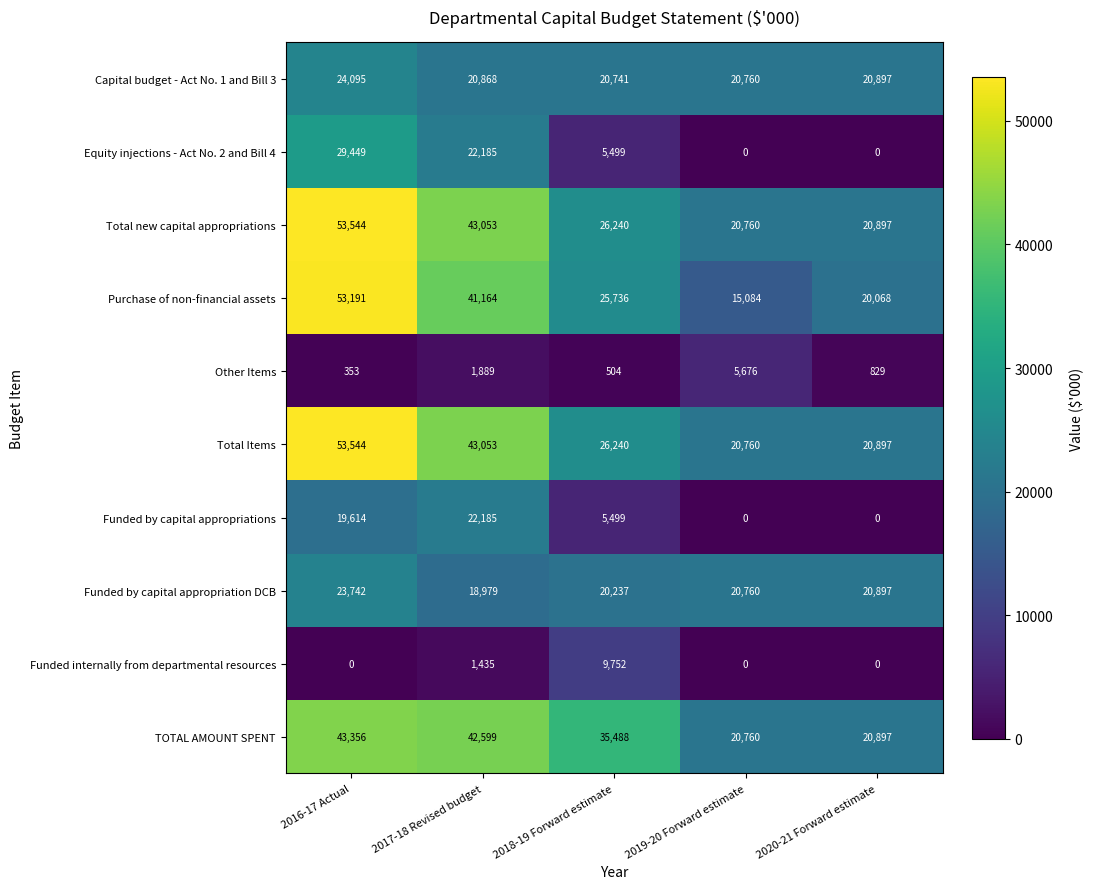

Which series has the widest spread of values?

Purchase of non-financial assets